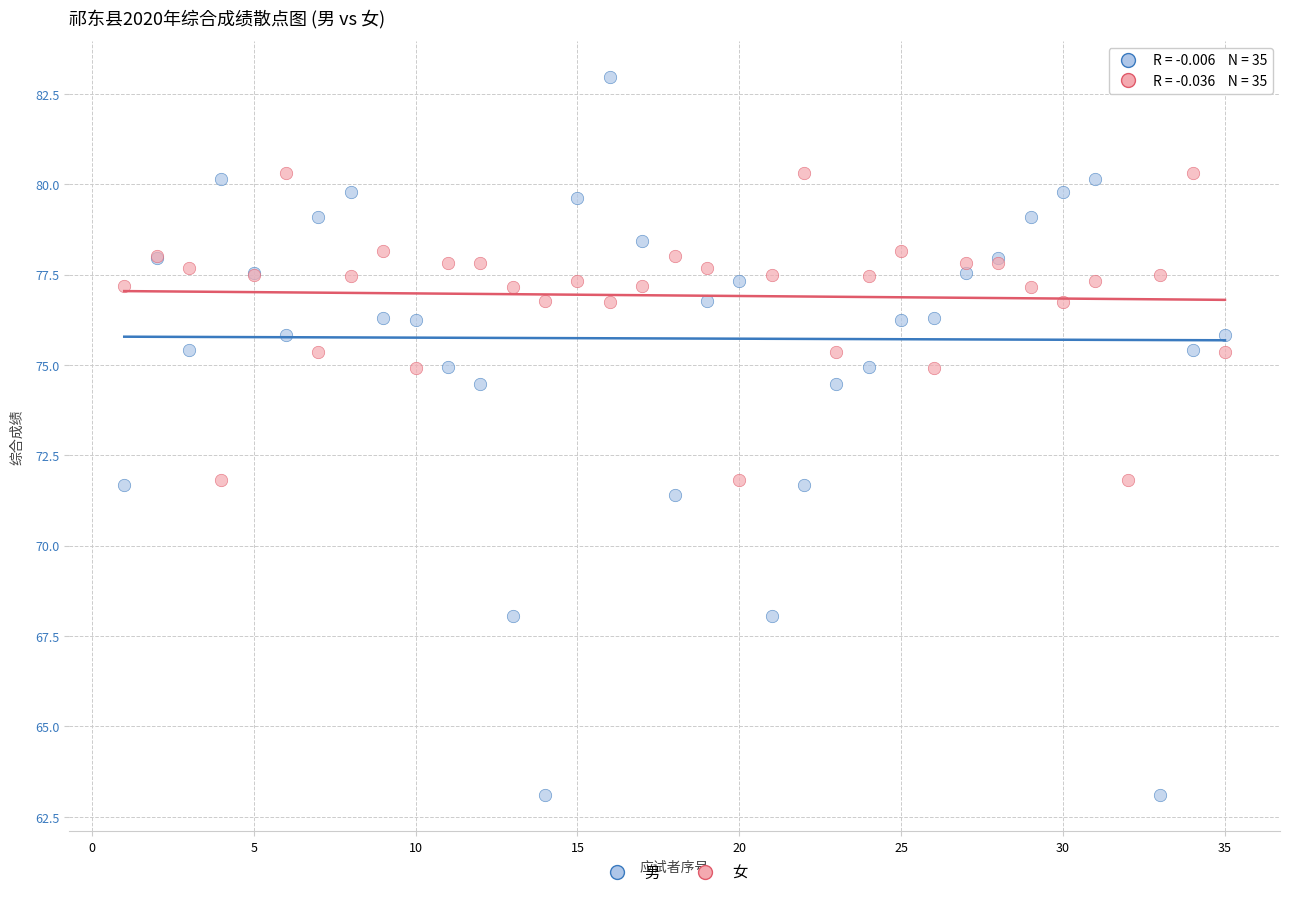

Which series reaches the minimum Y coordinate?

男